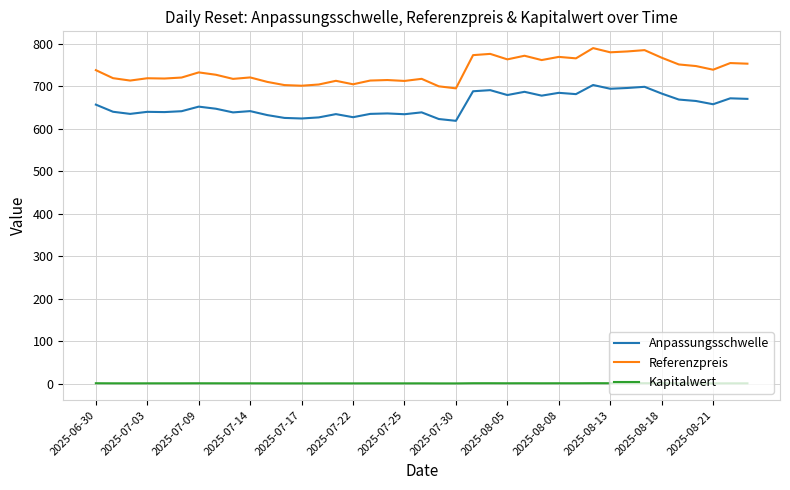

Which series has the largest range (max minus min)?

Referenzpreis